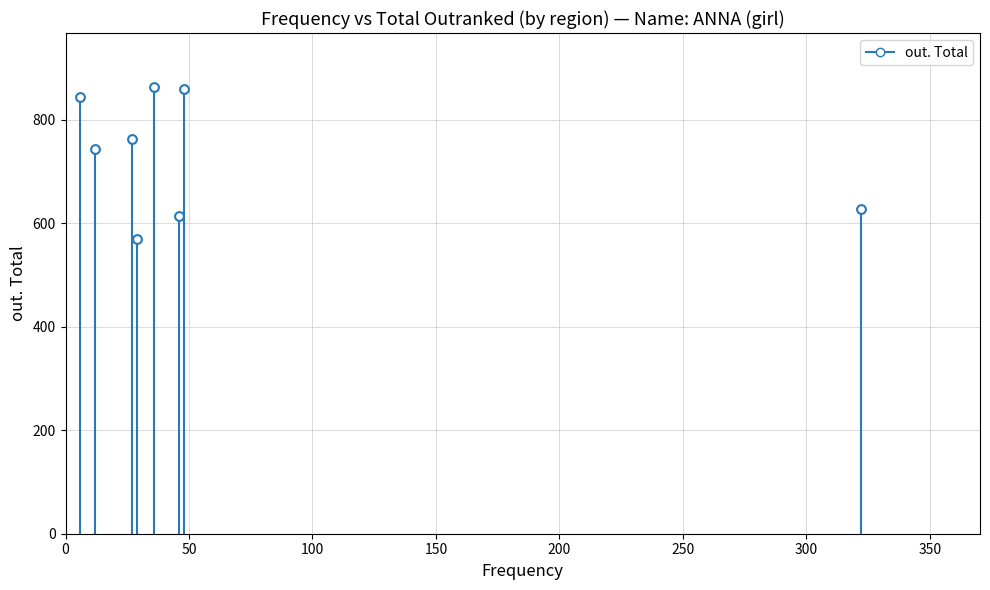

What is the range of Y values (max minus min)?

294